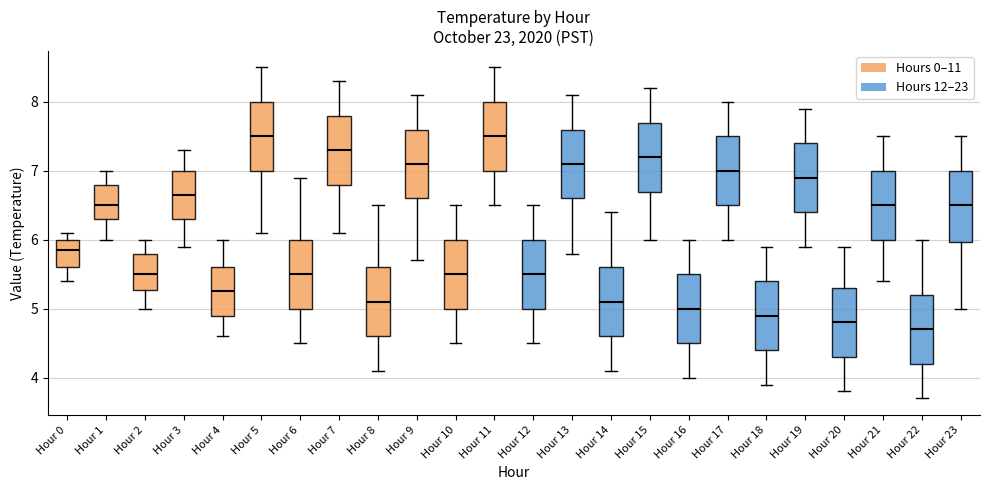

Reading left to right, transcribe this box plot: for each box, give where its median line is, the range the box spans, and where its two whiskers end, as read against the y-axis. The values are not printed on the chart, so give them approximately, as read against the axis.

Hour 0: median 5.9, box 5.6 to 6.0, whiskers 5.4 to 6.1
Hour 1: median 6.5, box 6.3 to 6.8, whiskers 6.0 to 7.0
Hour 2: median 5.5, box 5.3 to 5.8, whiskers 5.0 to 6.0
Hour 3: median 6.7, box 6.3 to 7.0, whiskers 5.9 to 7.3
Hour 4: median 5.3, box 4.9 to 5.6, whiskers 4.6 to 6.0
Hour 5: median 7.5, box 7.0 to 8.0, whiskers 6.1 to 8.5
Hour 6: median 5.5, box 5.0 to 6.0, whiskers 4.5 to 6.9
Hour 7: median 7.3, box 6.8 to 7.8, whiskers 6.1 to 8.3
Hour 8: median 5.1, box 4.6 to 5.6, whiskers 4.1 to 6.5
Hour 9: median 7.1, box 6.6 to 7.6, whiskers 5.7 to 8.1
Hour 10: median 5.5, box 5.0 to 6.0, whiskers 4.5 to 6.5
Hour 11: median 7.5, box 7.0 to 8.0, whiskers 6.5 to 8.5
Hour 12: median 5.5, box 5.0 to 6.0, whiskers 4.5 to 6.5
Hour 13: median 7.1, box 6.6 to 7.6, whiskers 5.8 to 8.1
Hour 14: median 5.1, box 4.6 to 5.6, whiskers 4.1 to 6.4
Hour 15: median 7.2, box 6.7 to 7.7, whiskers 6.0 to 8.2
Hour 16: median 5.0, box 4.5 to 5.5, whiskers 4.0 to 6.0
Hour 17: median 7.0, box 6.5 to 7.5, whiskers 6.0 to 8.0
Hour 18: median 4.9, box 4.4 to 5.4, whiskers 3.9 to 5.9
Hour 19: median 6.9, box 6.4 to 7.4, whiskers 5.9 to 7.9
Hour 20: median 4.8, box 4.3 to 5.3, whiskers 3.8 to 5.9
Hour 21: median 6.5, box 6.0 to 7.0, whiskers 5.4 to 7.5
Hour 22: median 4.7, box 4.2 to 5.2, whiskers 3.7 to 6.0
Hour 23: median 6.5, box 6.0 to 7.0, whiskers 5.0 to 7.5